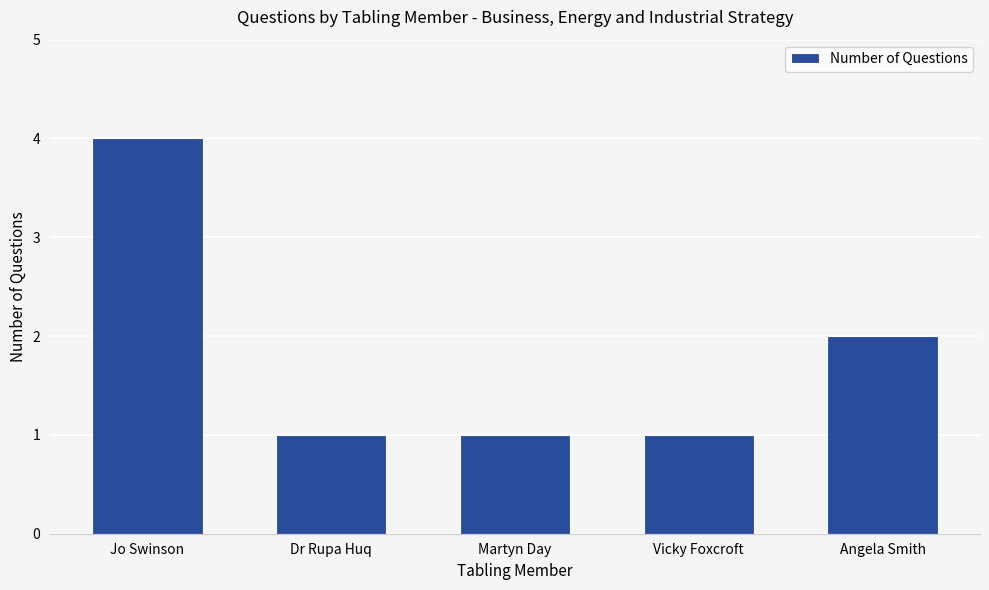

What is the change in value from Jo Swinson to Vicky Foxcroft?

-3